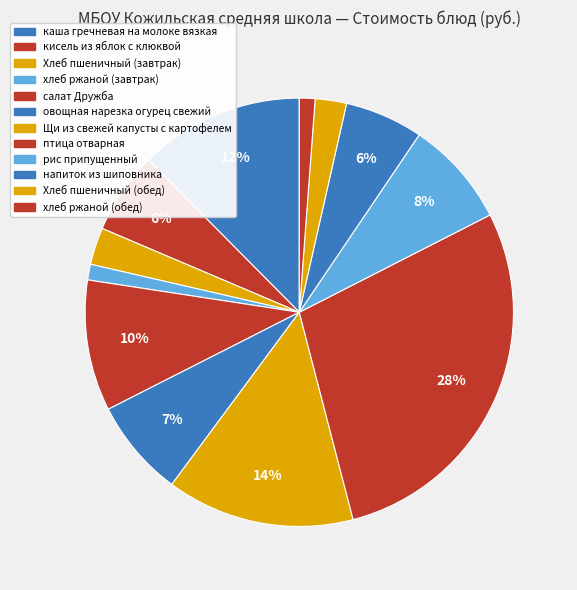

What is the largest slice in the pie chart?

птица отварная